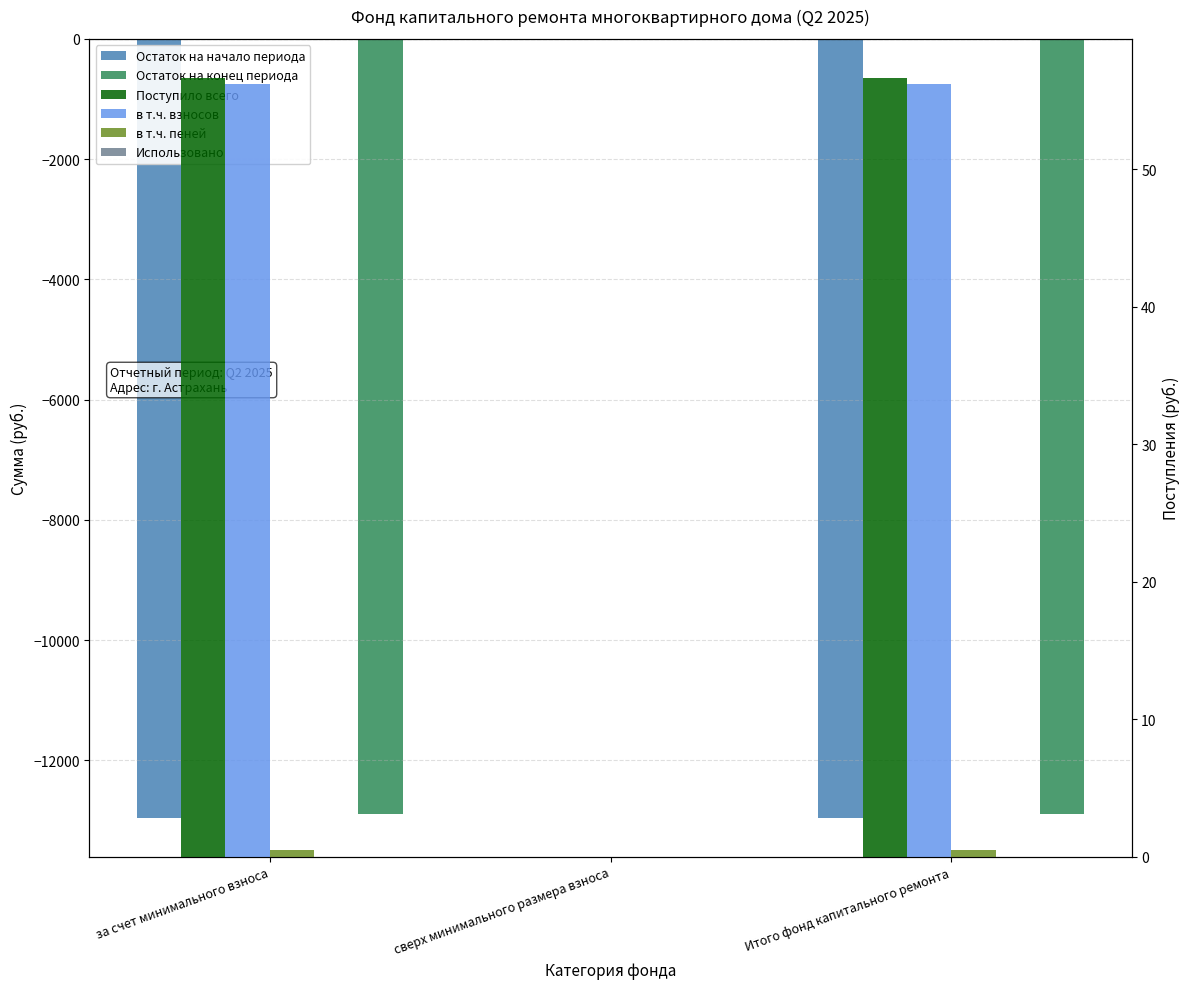

What is the maximum value shown in the chart?

56.7